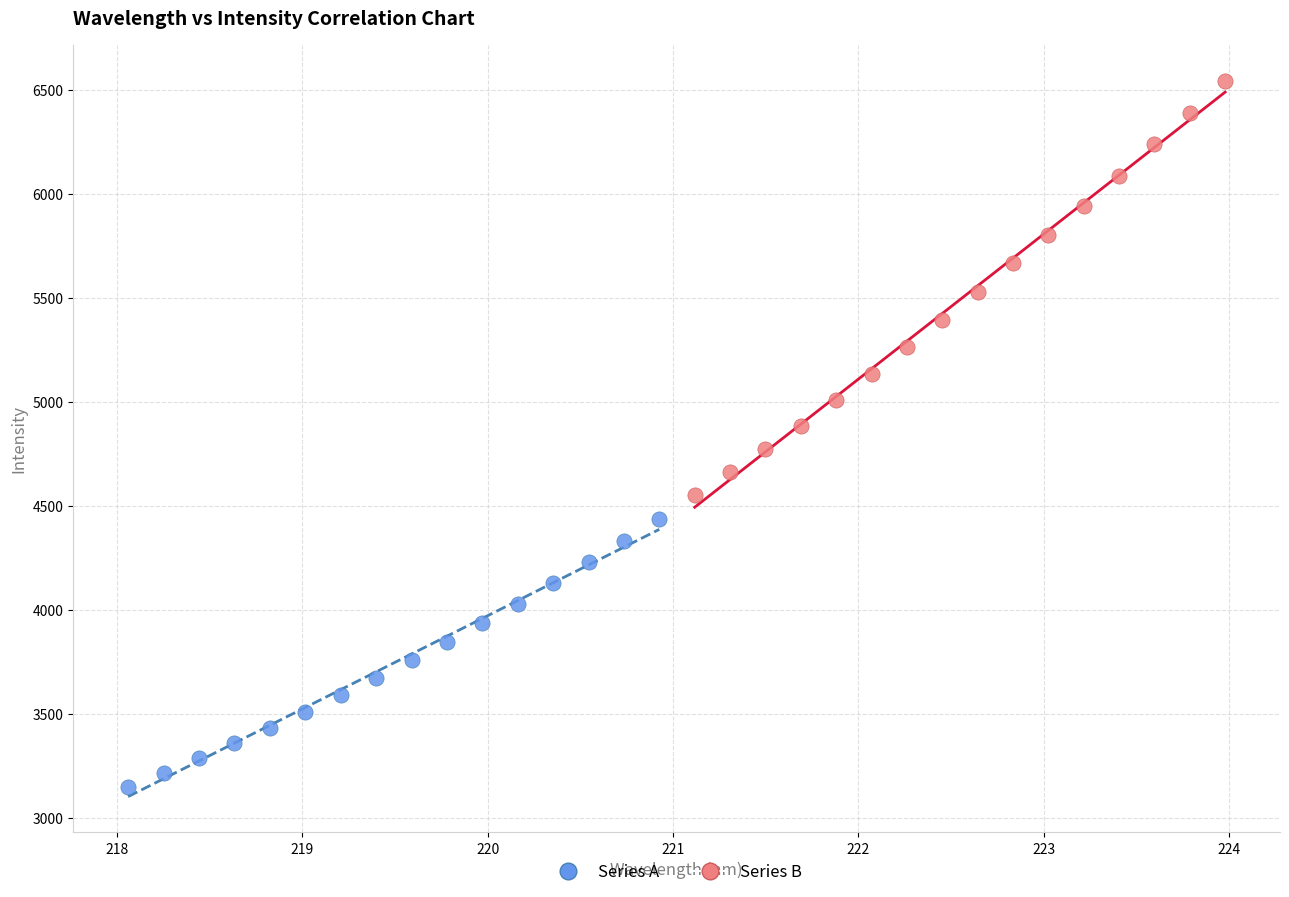

Which series reaches the minimum Y coordinate?

Series A